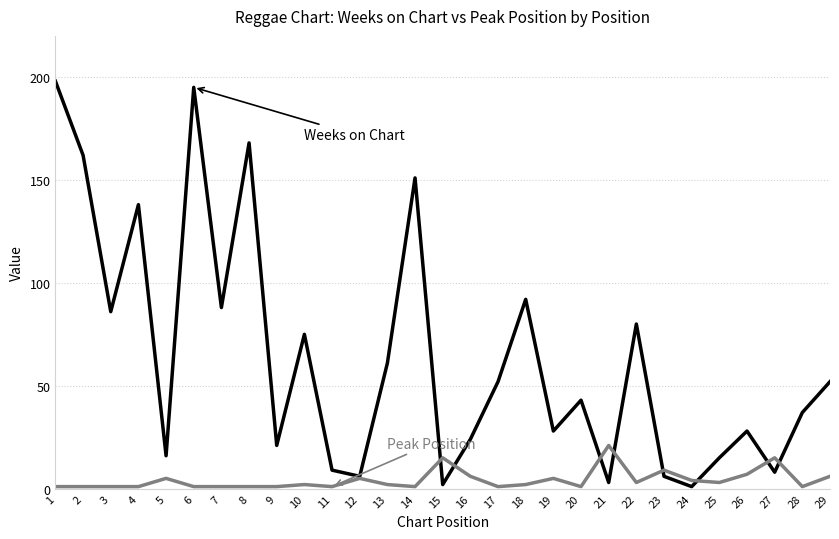

Count the number of data series in this chart.

2